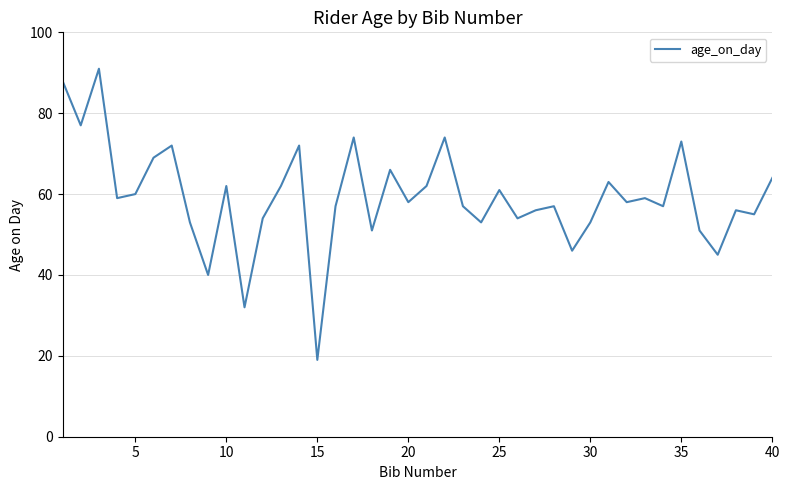

Count the number of data series in this chart.

1